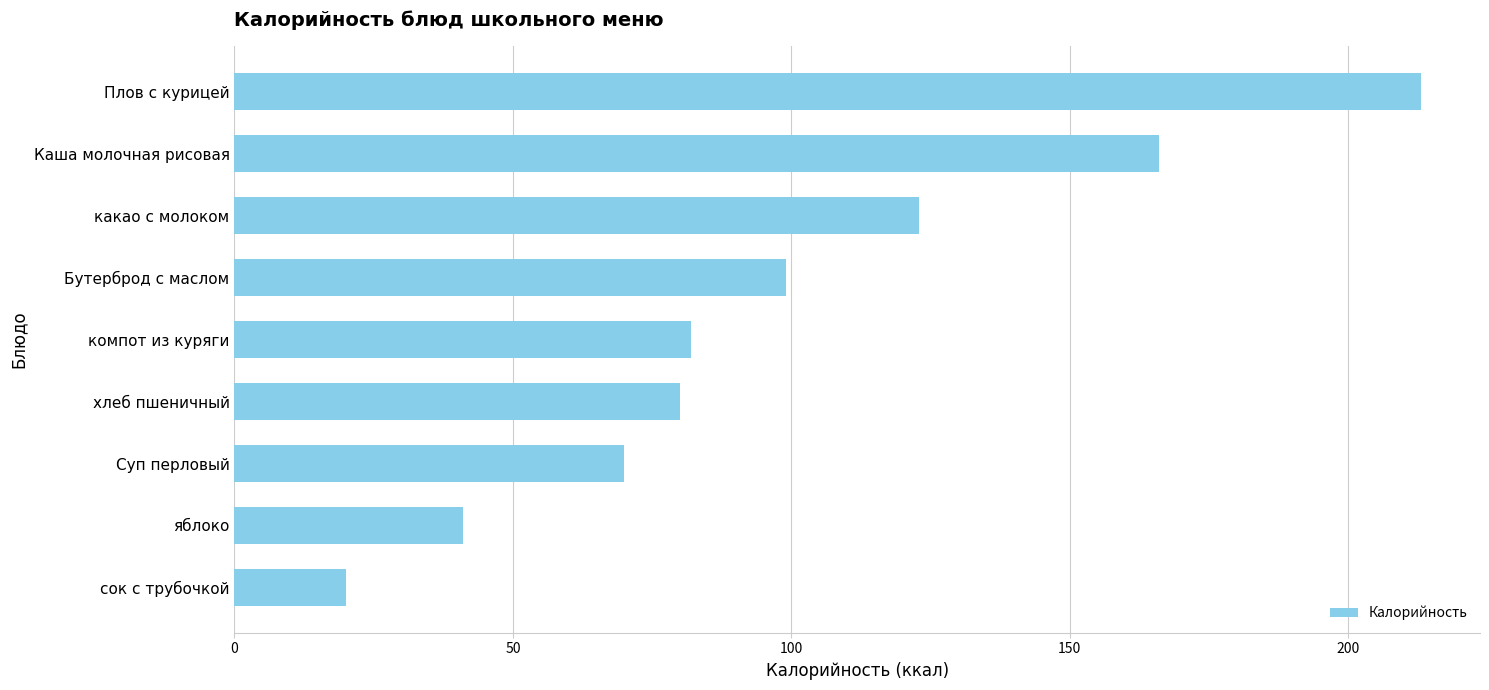

List the labels in order of value, smallest first.

сок с трубочкой, яблоко, Суп перловый, хлеб пшеничный, компот из куряги, Бутерброд с маслом, какао с молоком, Каша молочная рисовая, Плов с курицей